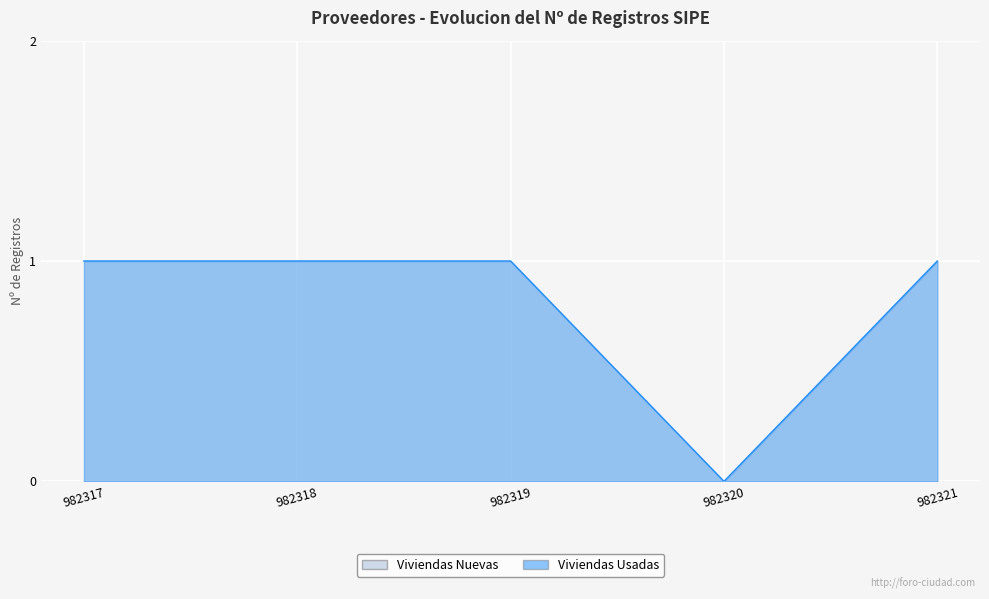

What is the maximum value shown in the chart?

1